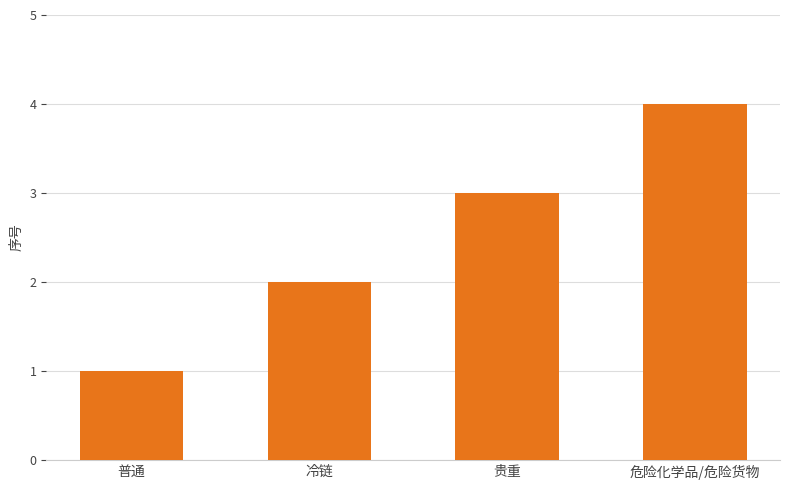

Which has a higher value, 危险化学品/危险货物 or 普通?

危险化学品/危险货物